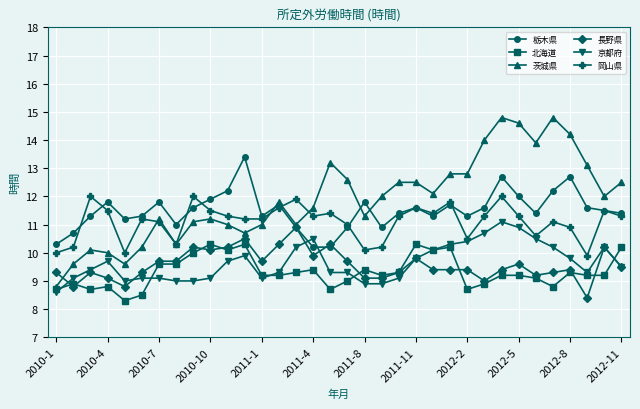

True or false: 栃木県 has more than 0 points higher than both neighbors.

True